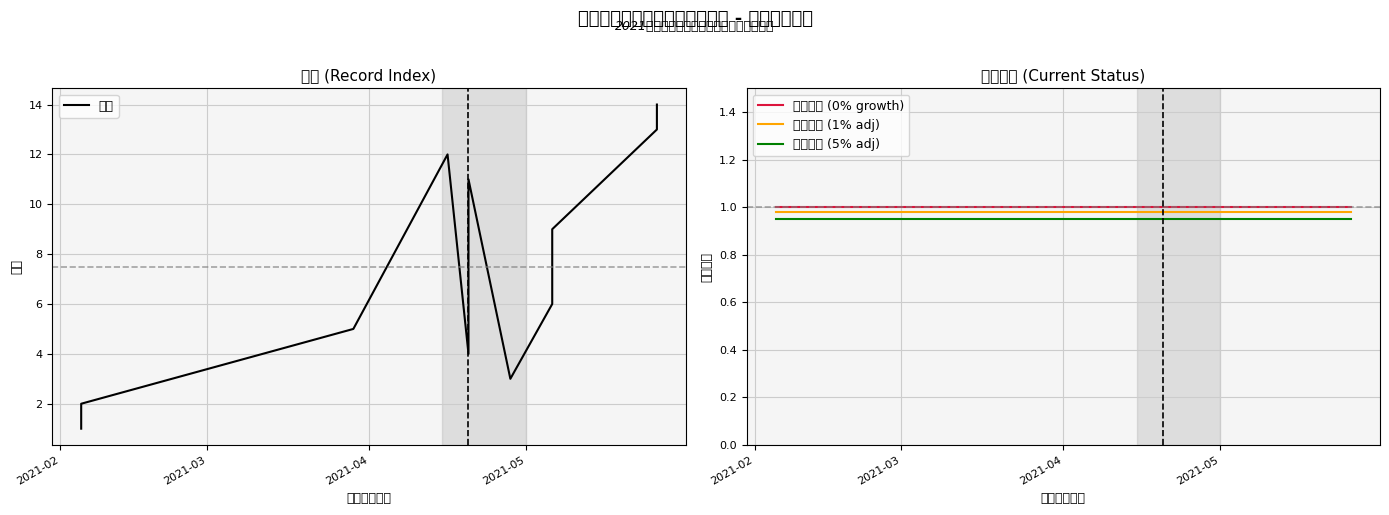

Is the value of 当前状态 (0% growth) at 2021-03 greater than the value of 序号 at 6?

No